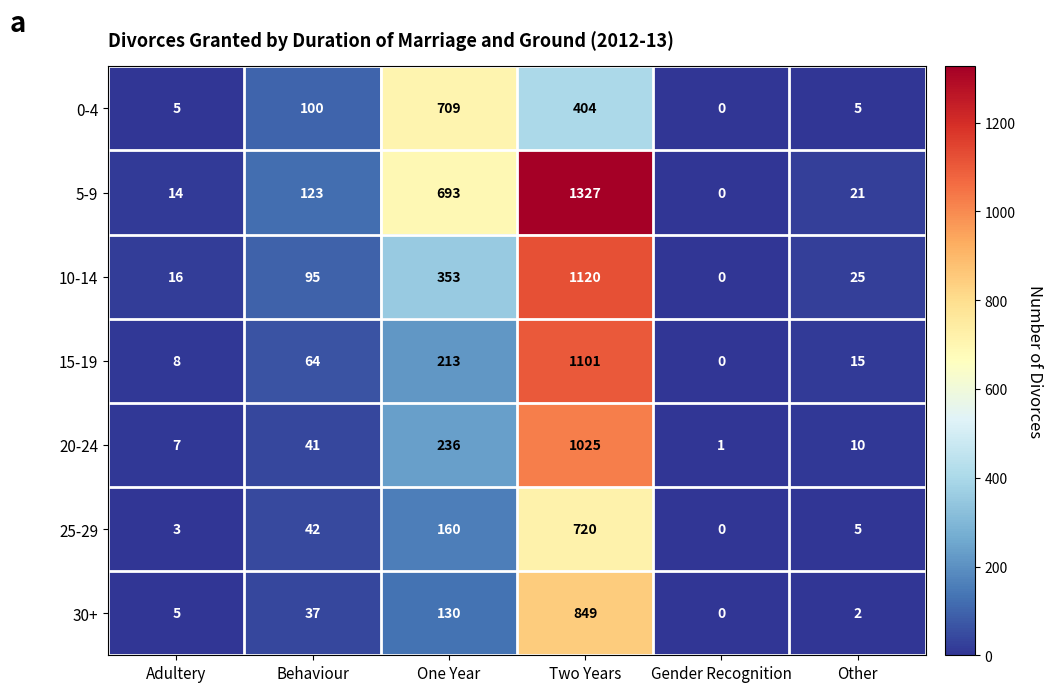

The 30+ series shows 2 at Other. True or false?

True